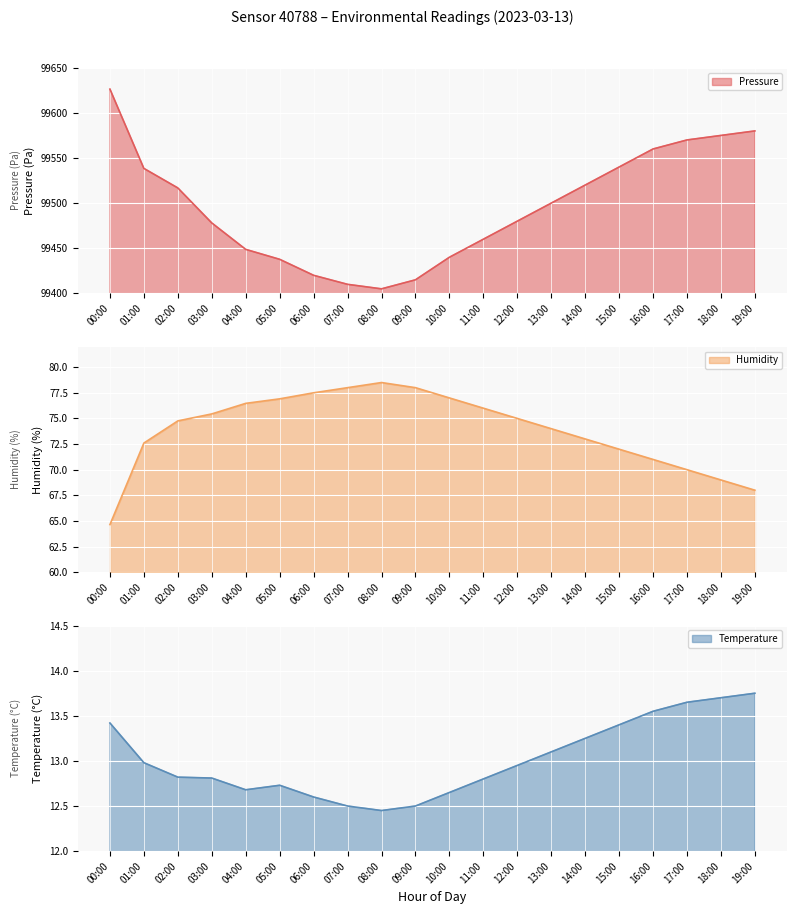

List the labels in order of humidity value, largest first.

08:00, 07:00, 09:00, 06:00, 10:00, 05:00, 04:00, 11:00, 03:00, 12:00, 02:00, 13:00, 14:00, 01:00, 15:00, 16:00, 17:00, 18:00, 19:00, 00:00